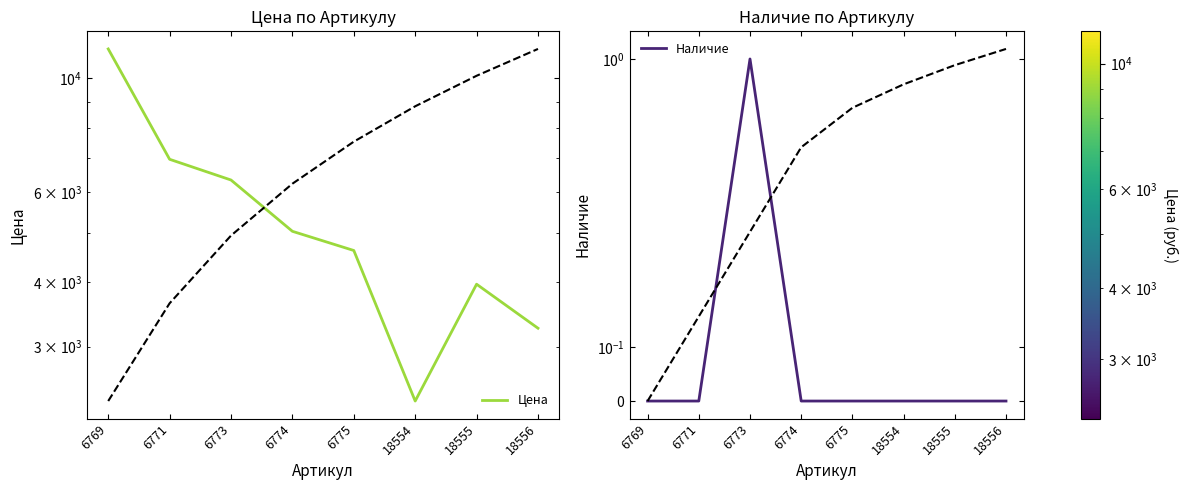

What is the difference between the second highest and second lowest values in the Цена series?

3693